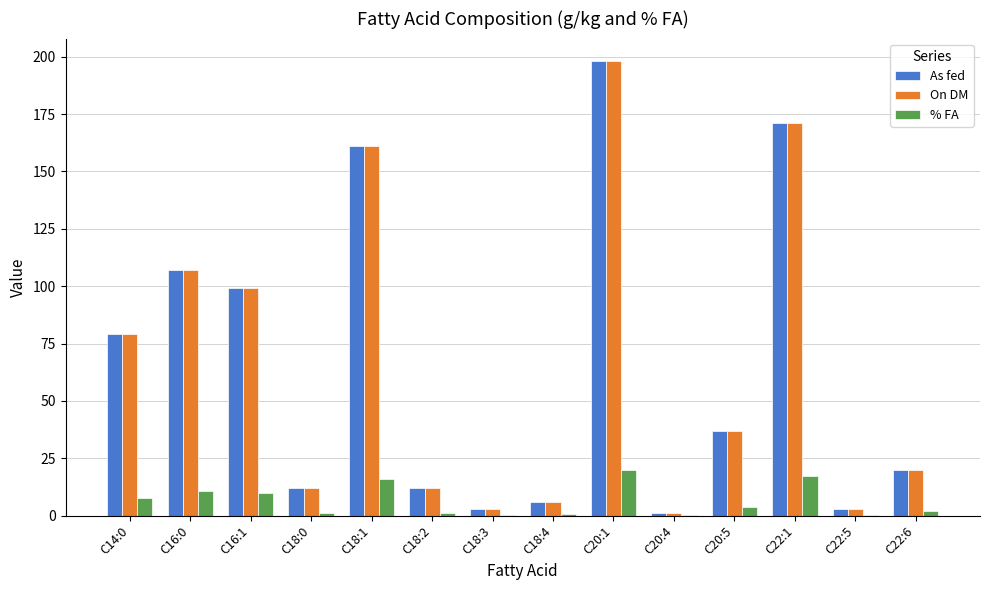

At which category is the sum across all series the highest?

C20:1